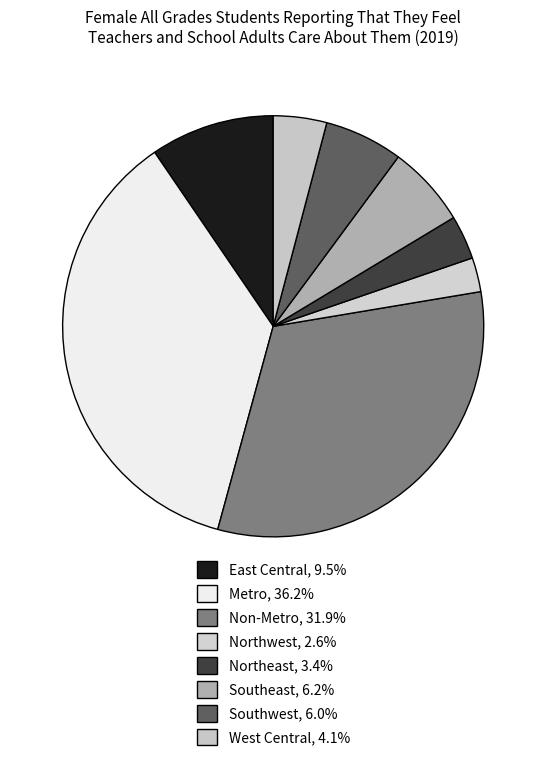

Count the number of slices in the pie.

8